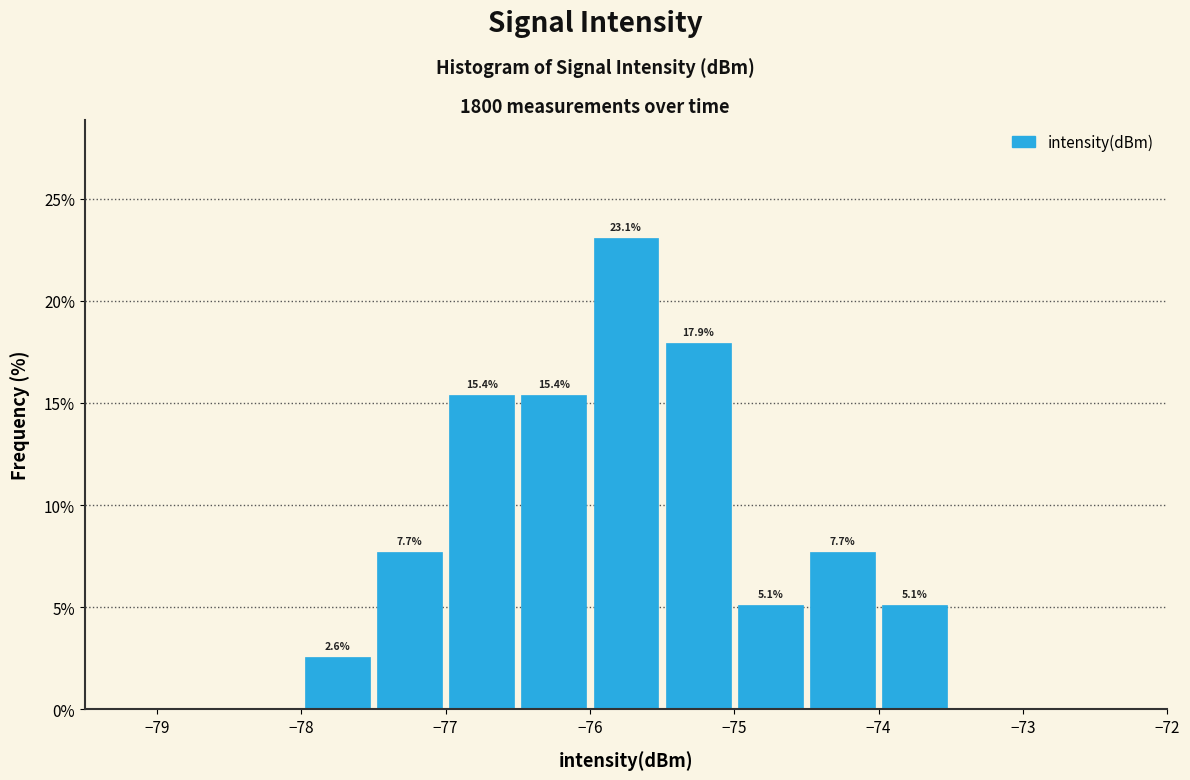

Which range on the x-axis has the tallest bar?

-76.0 to -75.5